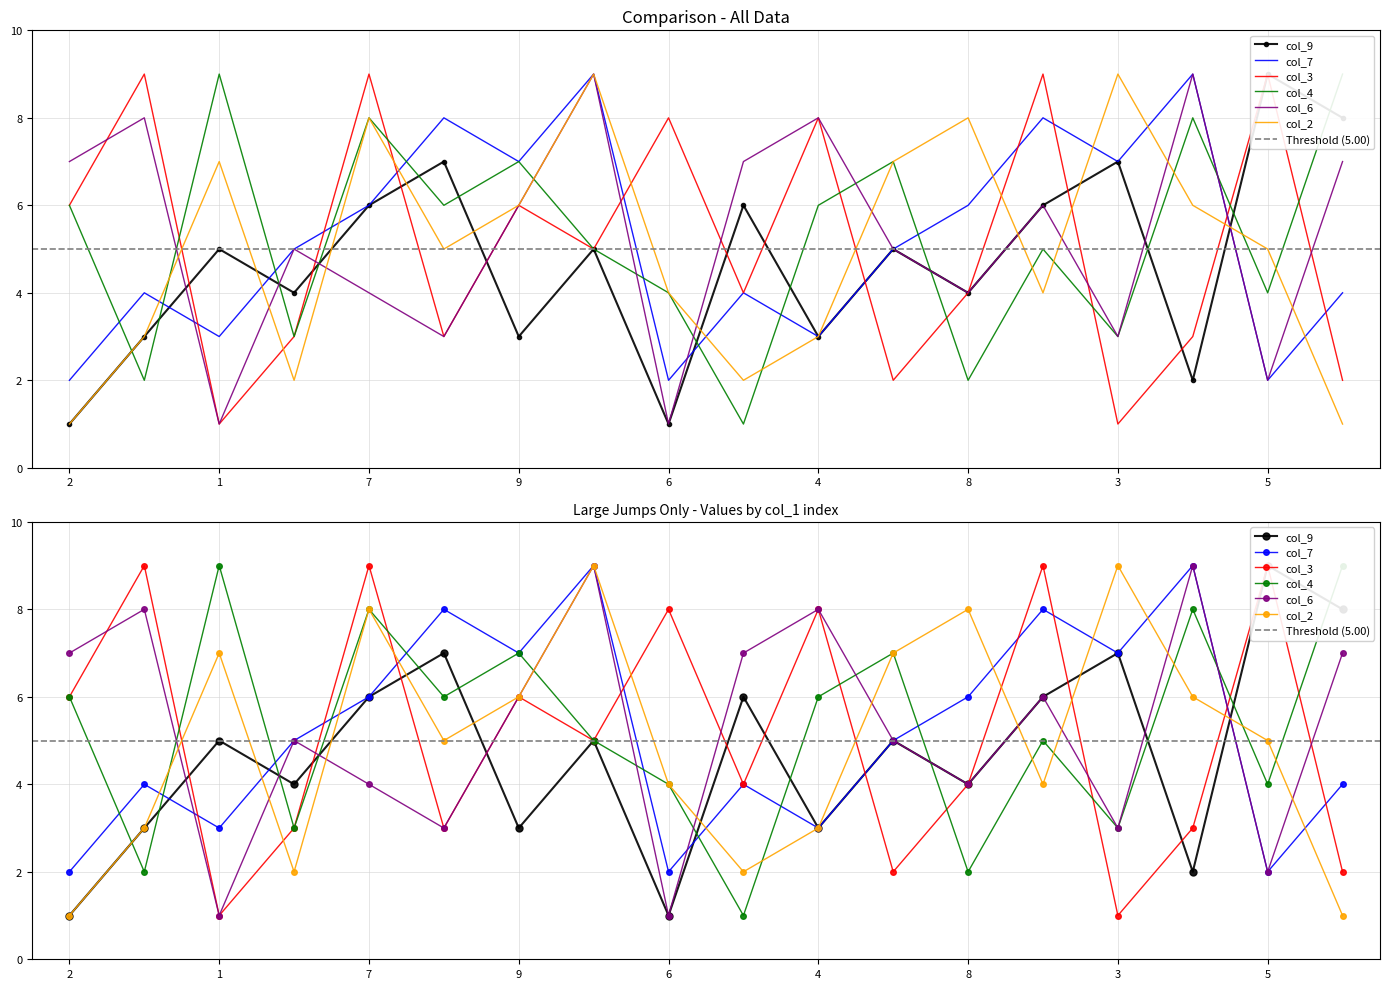

What is the approximate value of col_3 at 6?

8